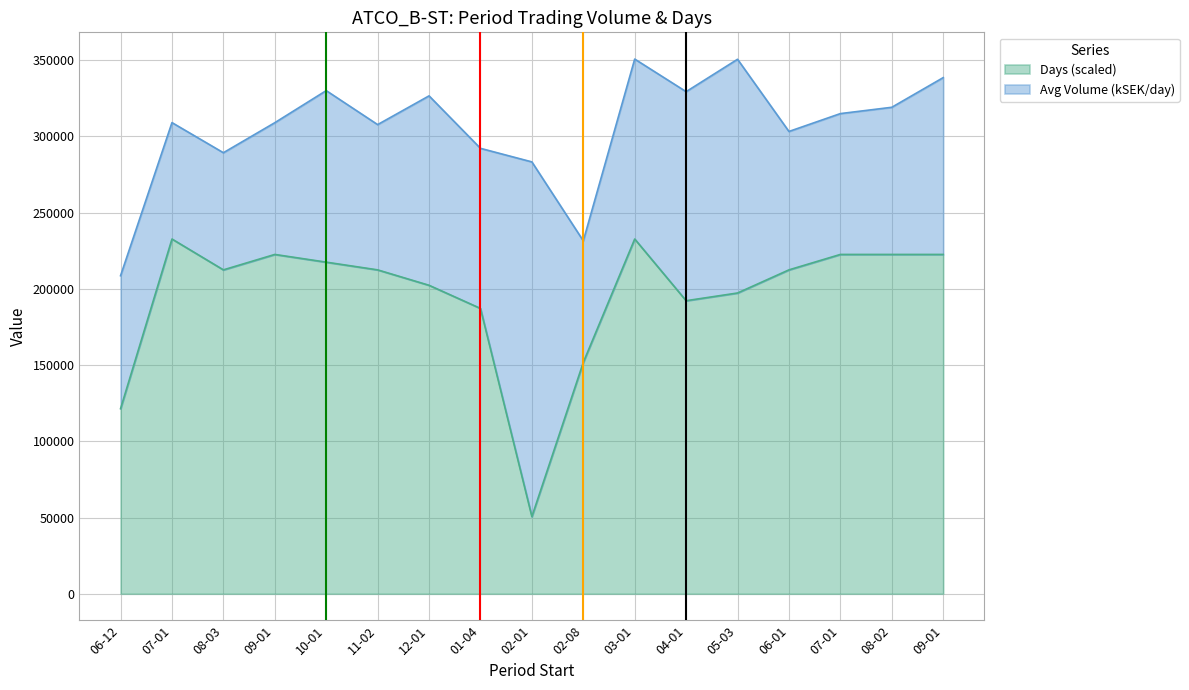

Which label corresponds to the smallest value in the chart?

02-01